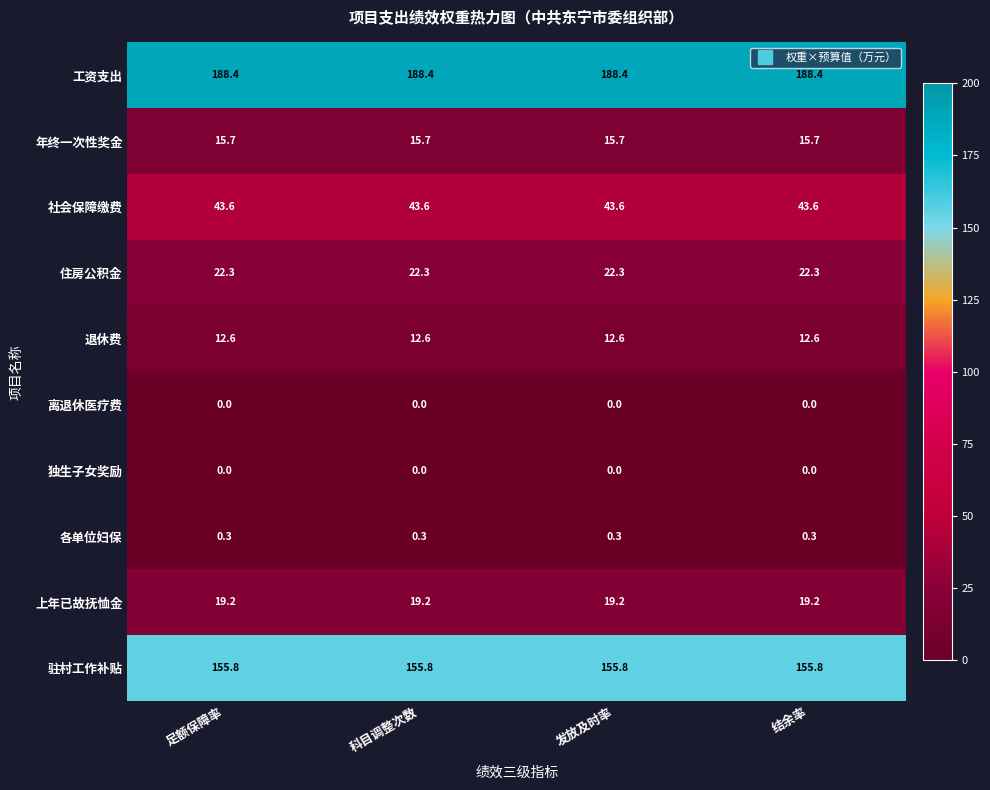

Read the 退休费 value at 结余率.

12.6